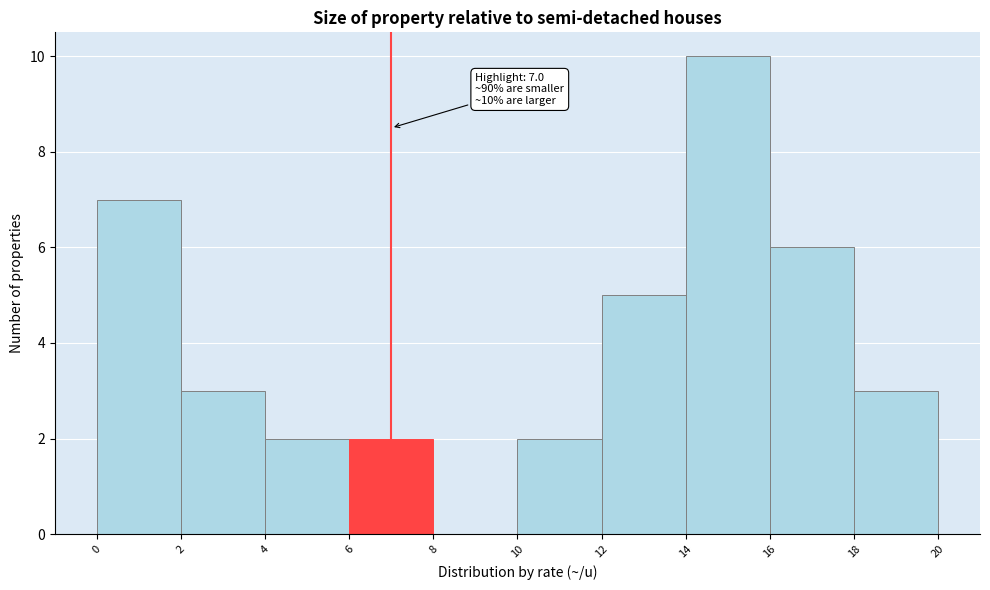

Which range on the x-axis has the tallest bar?

14 to 16